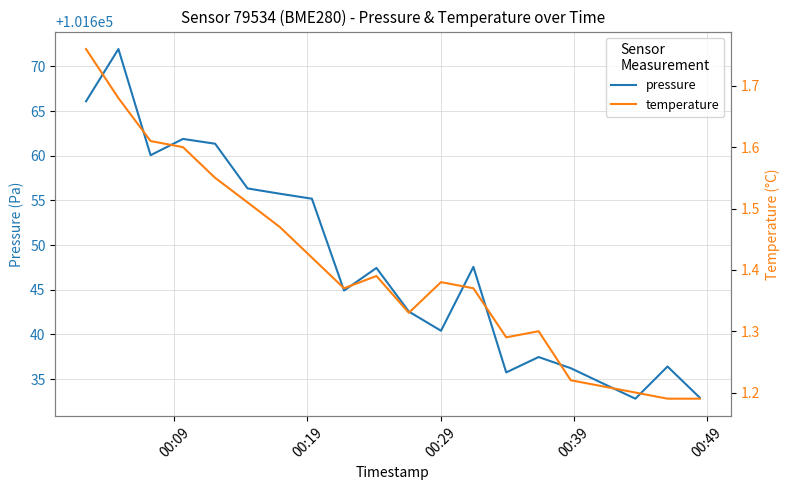

At how many categories does at least one series exceed 42346?

20